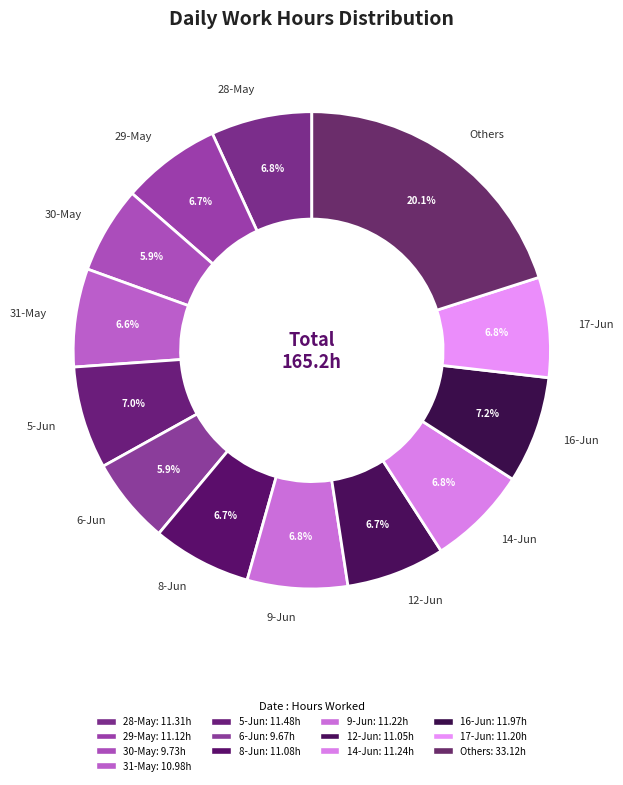

What percentage is the 17-Jun slice, to the nearest percent?

7%